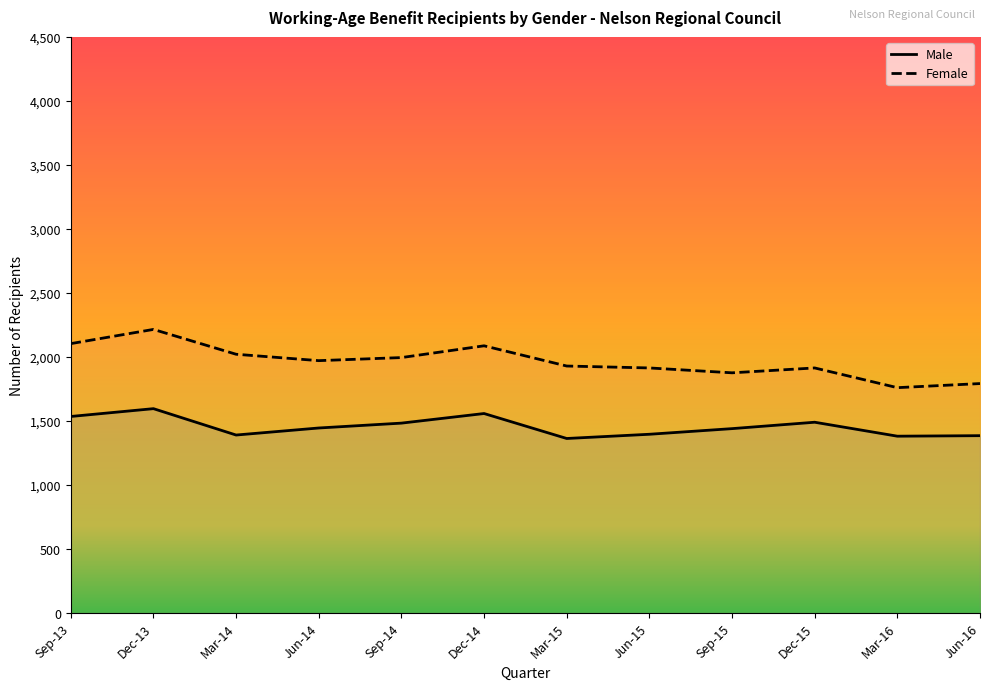

What is the total value across all series at Mar-15?

3292